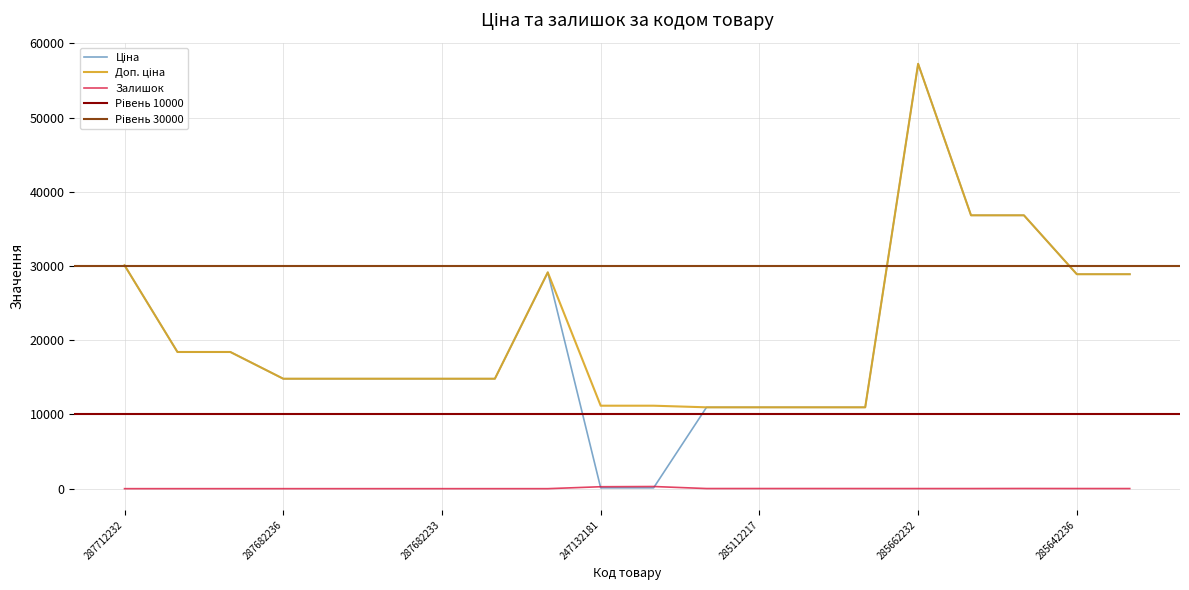

What value does the Доп. ціна series have at 285652231?

36841.8